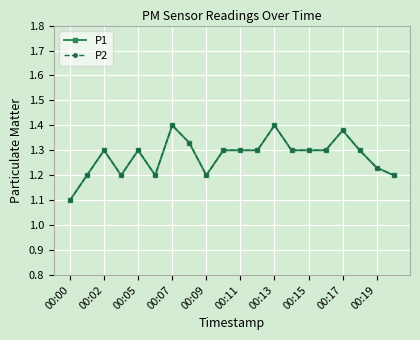

Is this an area chart (filled region under the line)?

No